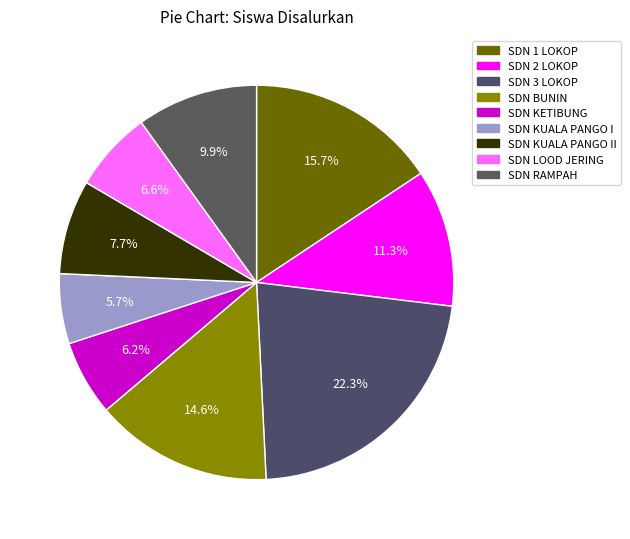

How many slices are in this pie chart?

9